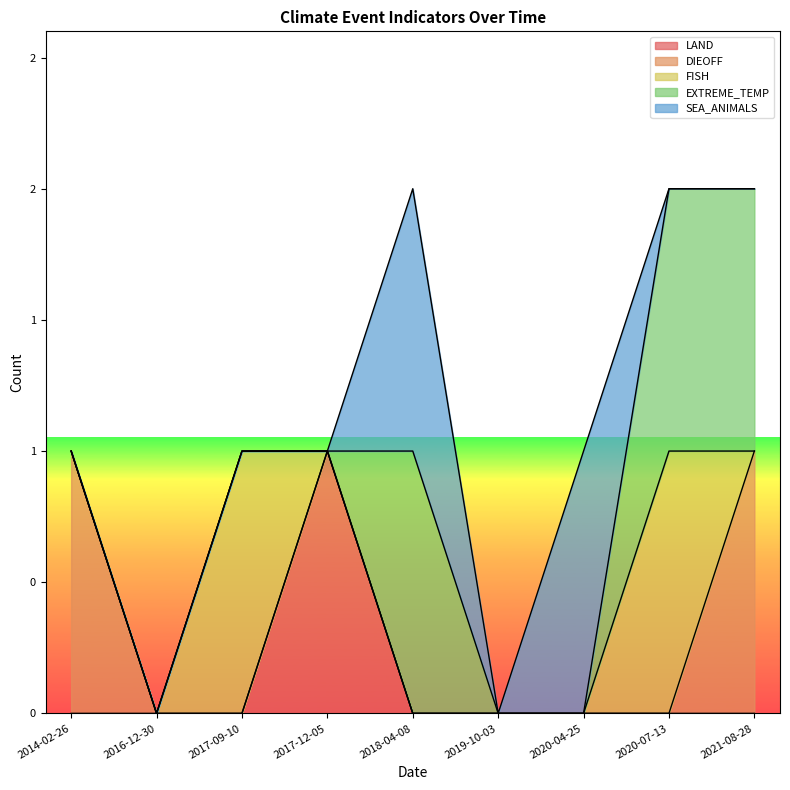

The value of EXTREME_TEMP at 2018-04-08 is 1. True or false?

True